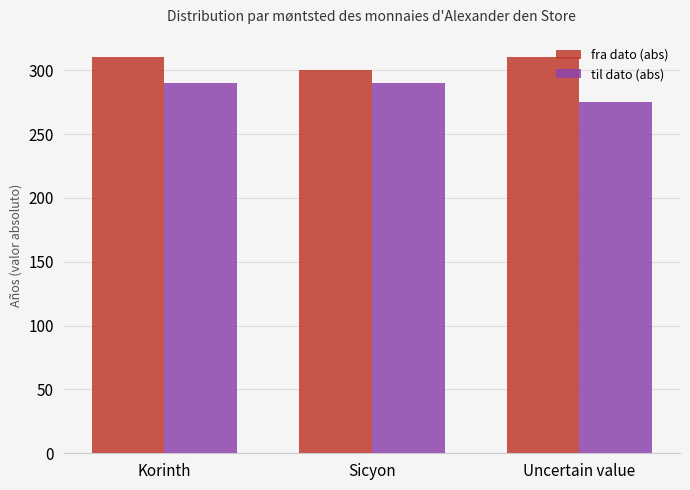

The value of til dato (abs) at Sicyon is 165. True or false?

False